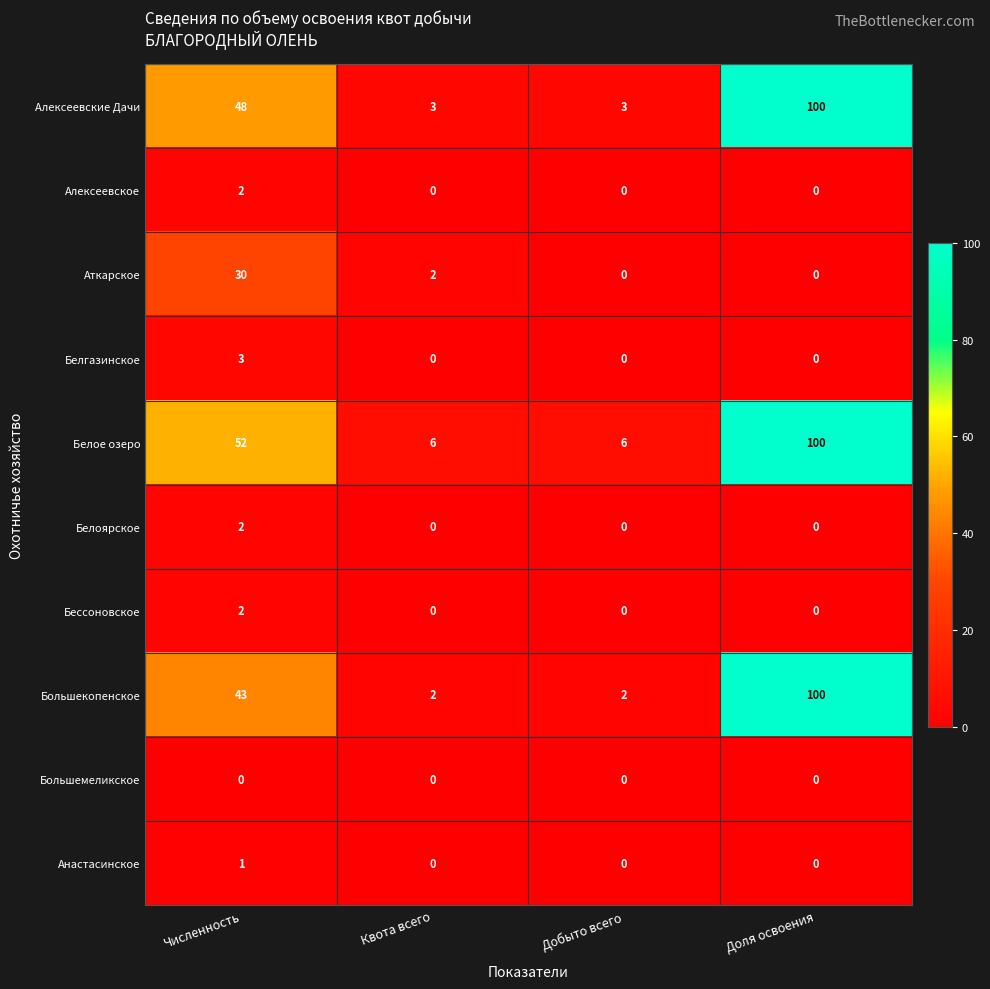

What is the greatest value displayed?

100